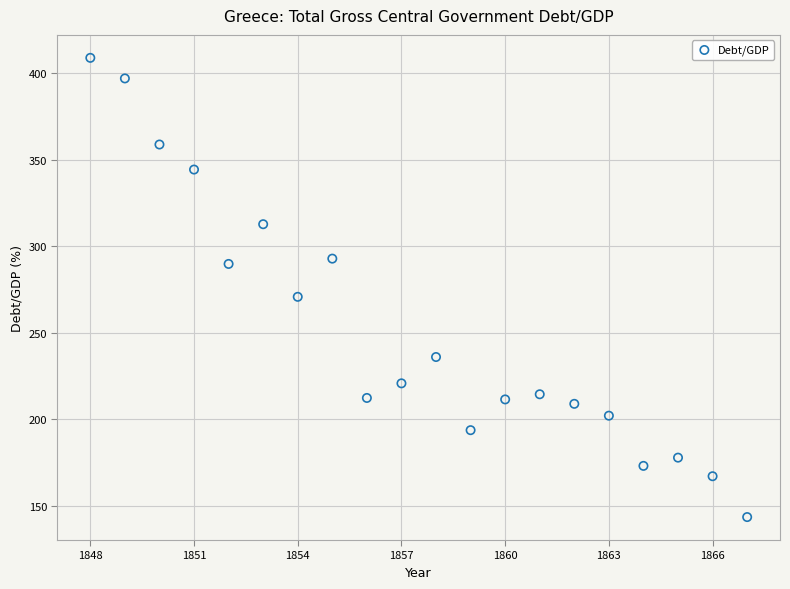

What Y value in the scatter plot is closest to 276?

270.7